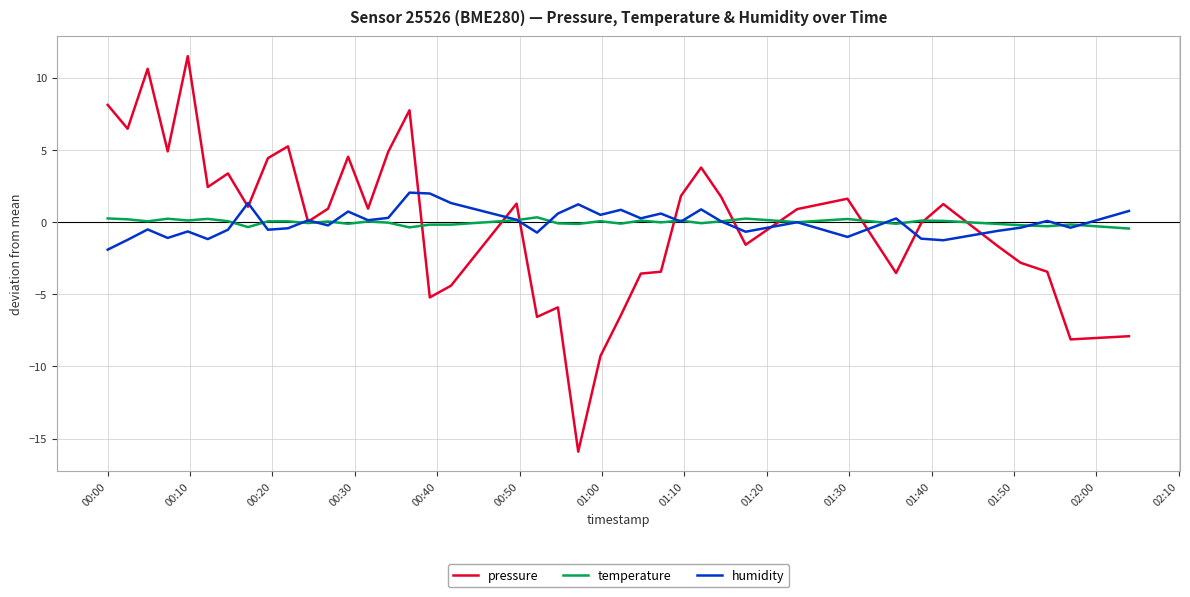

Is this an area chart (filled region under the line)?

No